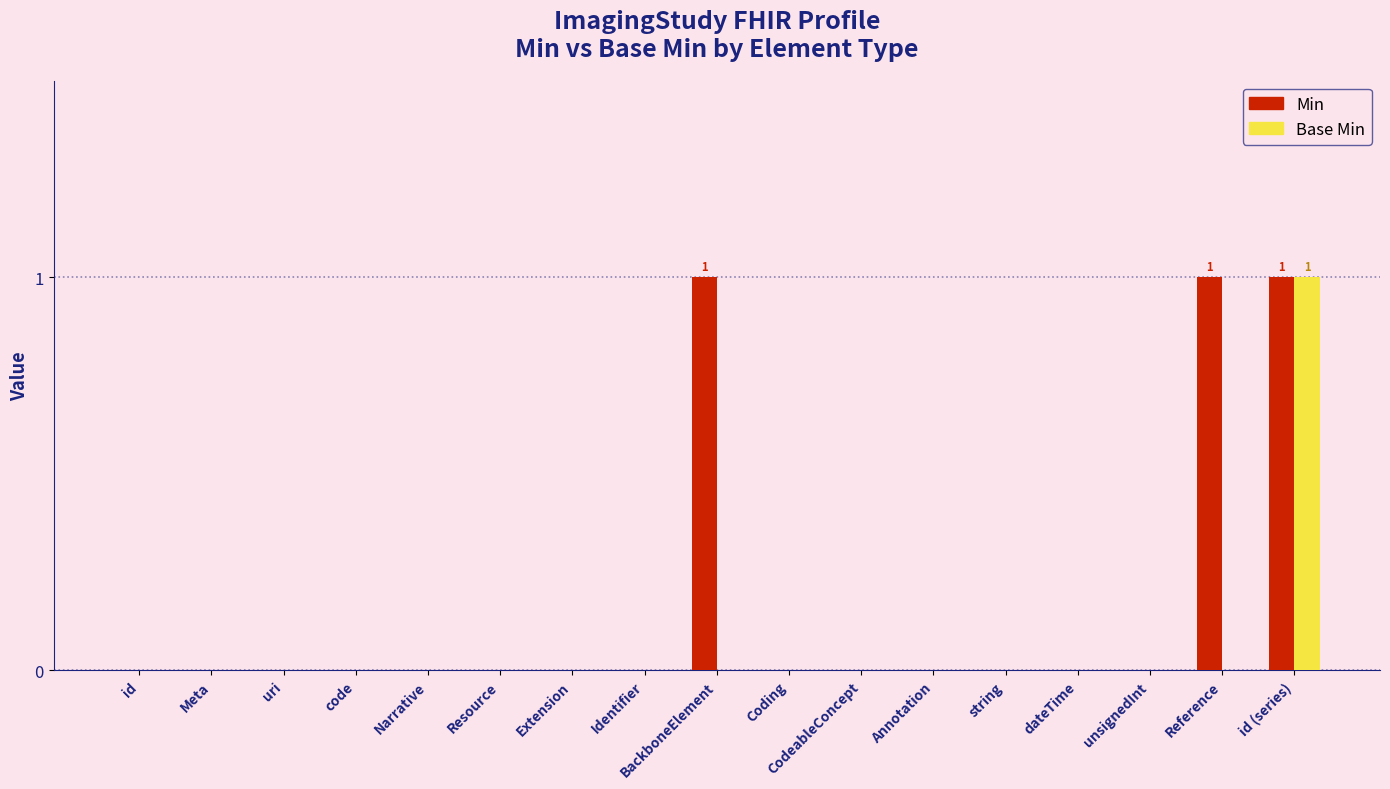

At which category is the sum across all series the highest?

id (series)